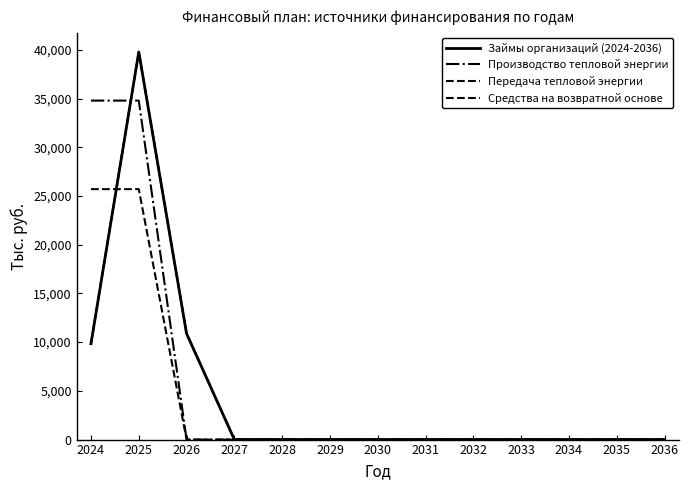

What is the maximum value for Передача тепловой энергии?

25699.7